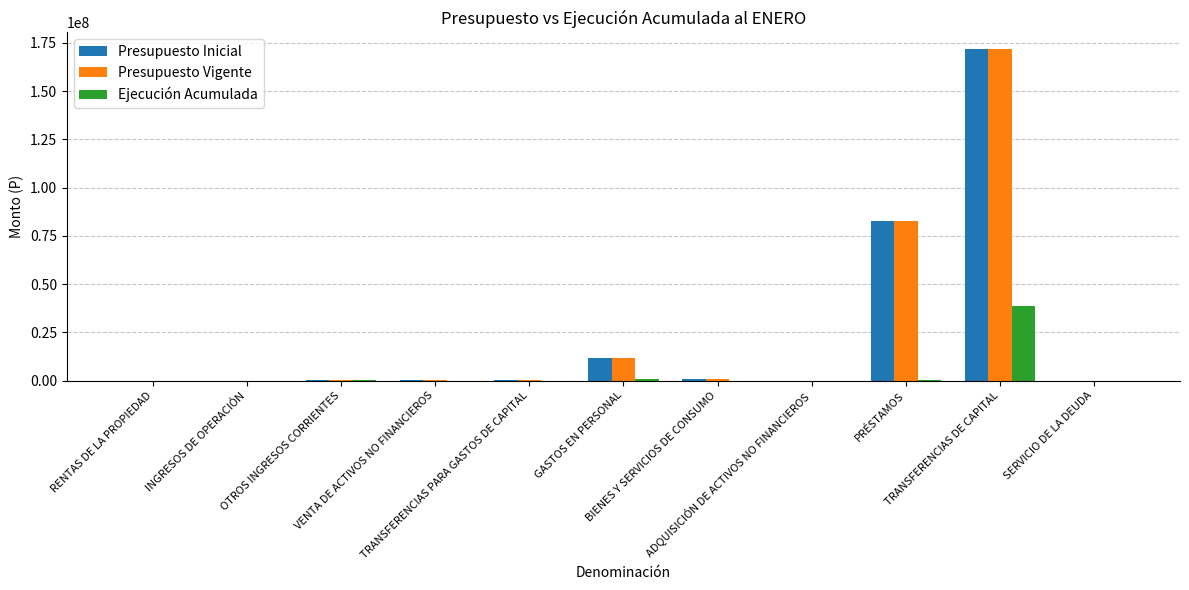

What are all the series names shown in the legend?

Presupuesto Inicial, Presupuesto Vigente, Ejecución Acumulada